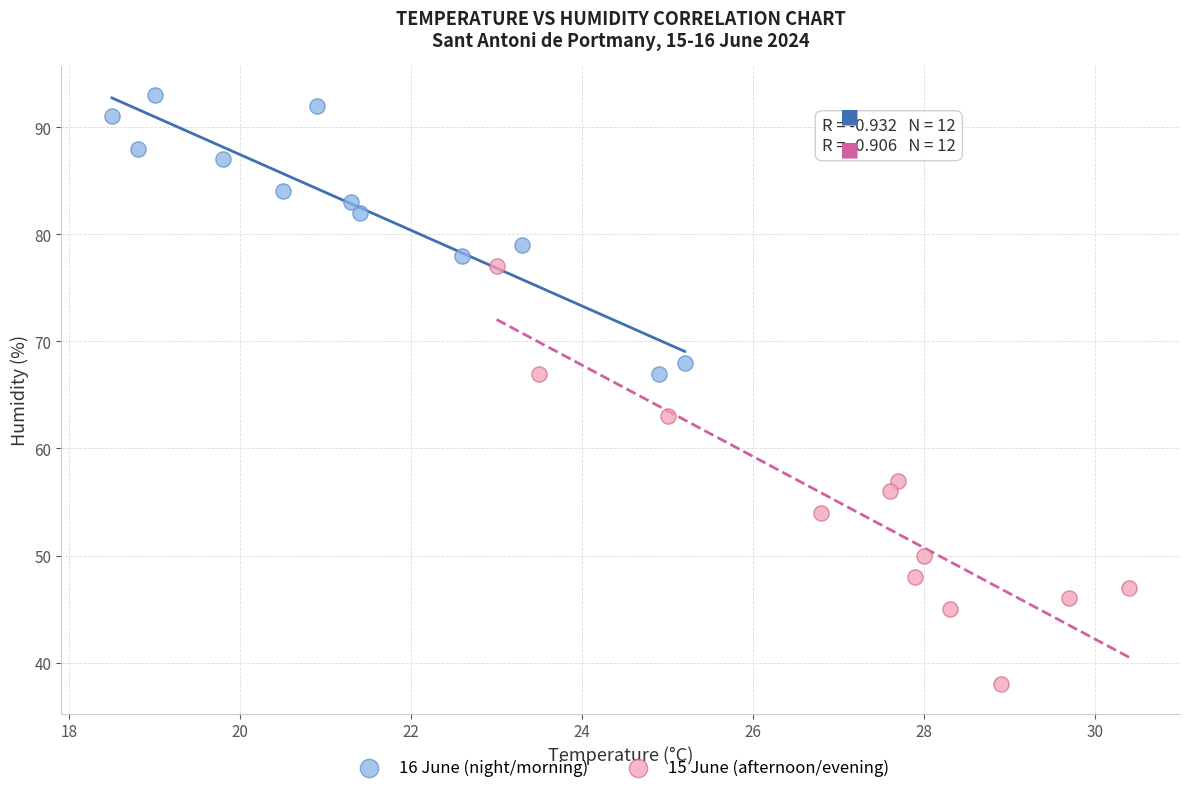

Which series has the widest spread of Y values?

15 June (afternoon/evening)